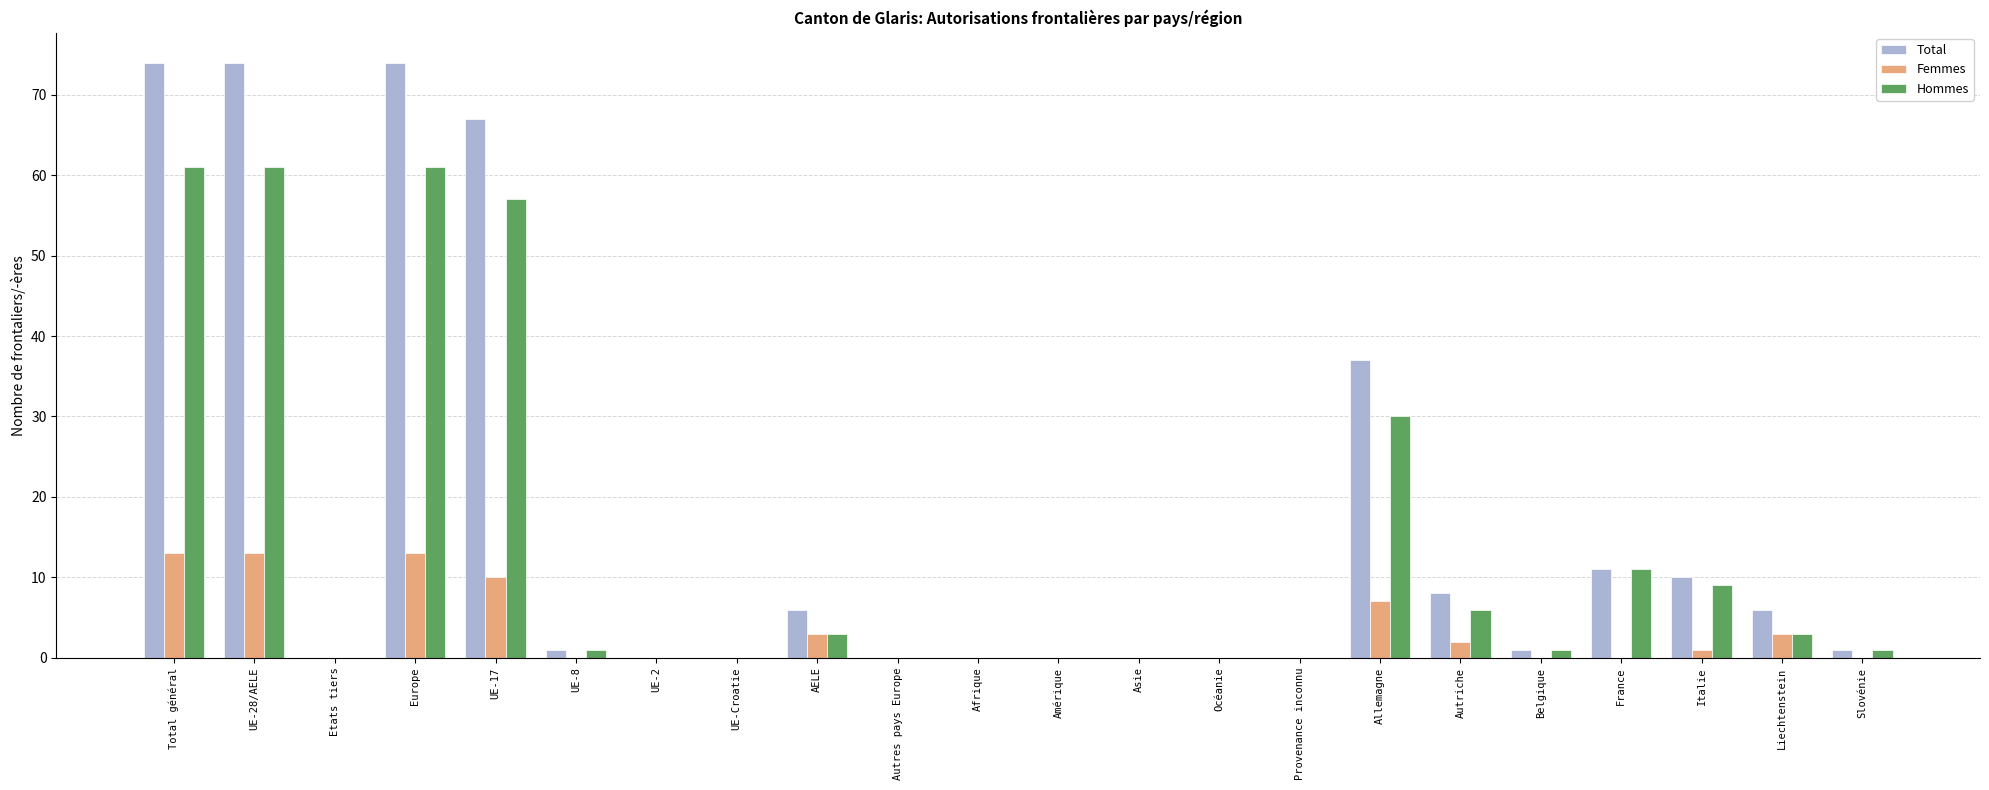

What is the highest value of the Hommes series?

61